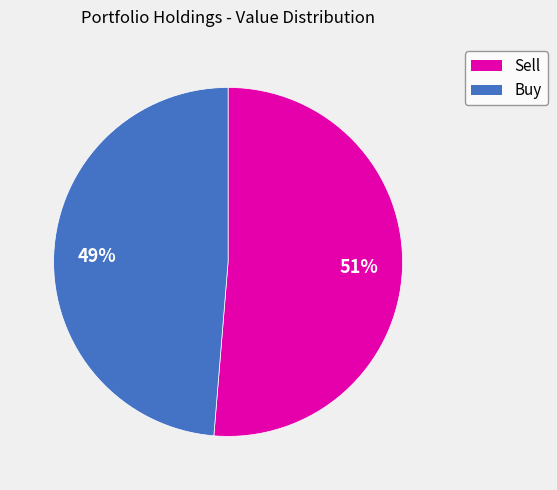

How many segments does this pie chart have?

2